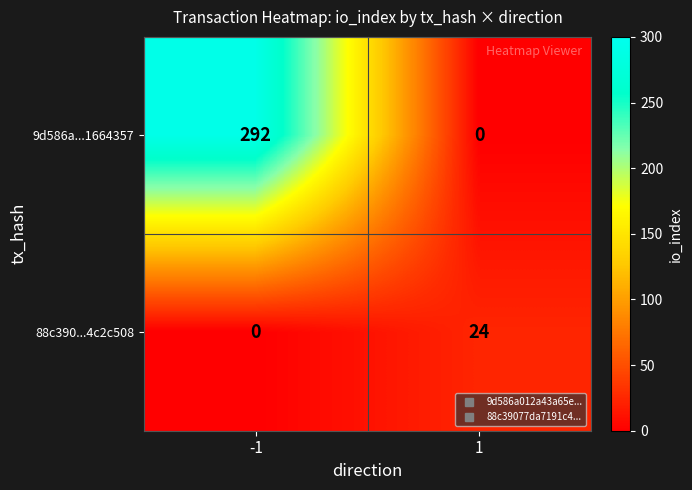

Read the 88c390...4c2c508 value at 1.

24